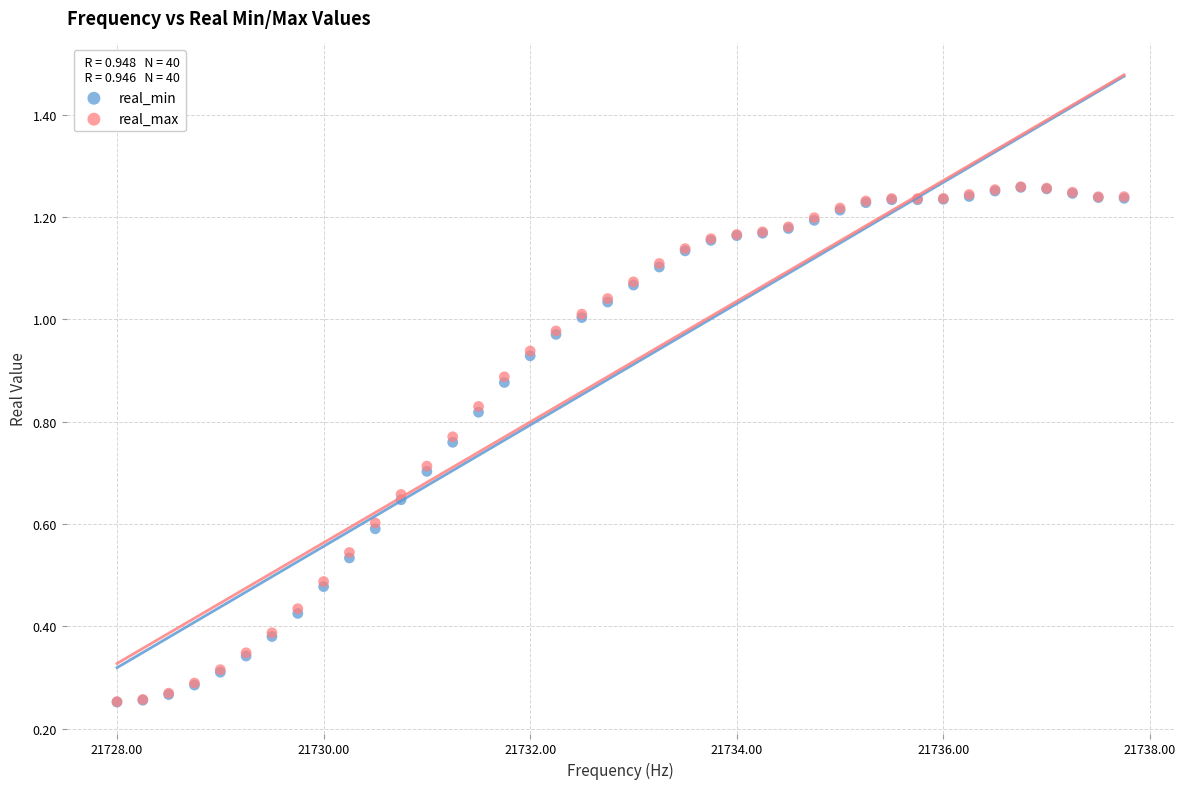

What are all the series names shown in the legend?

real_min, real_max